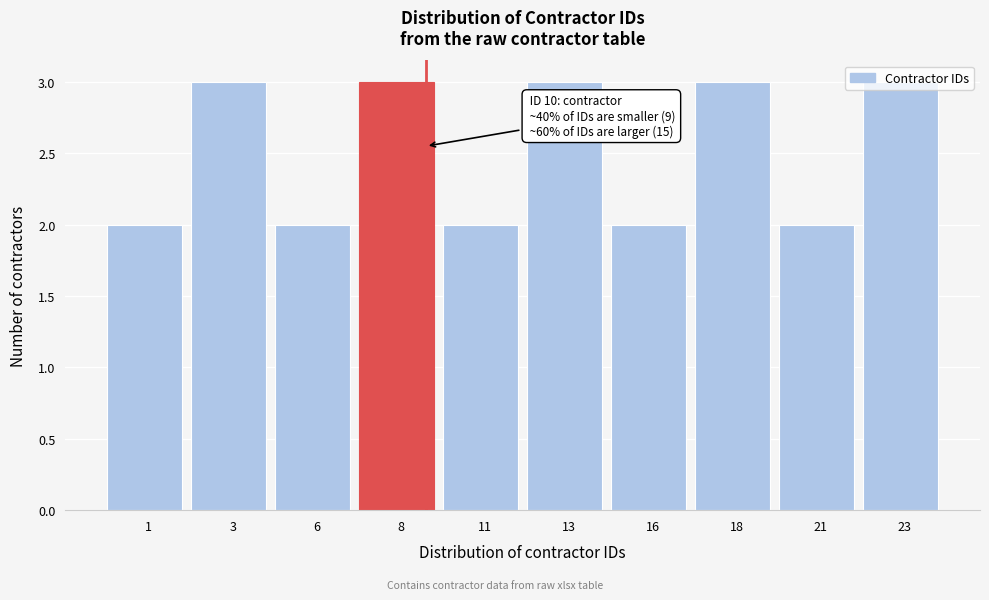

Approximately how many times larger is the value at 1 compared to 8?

0.7